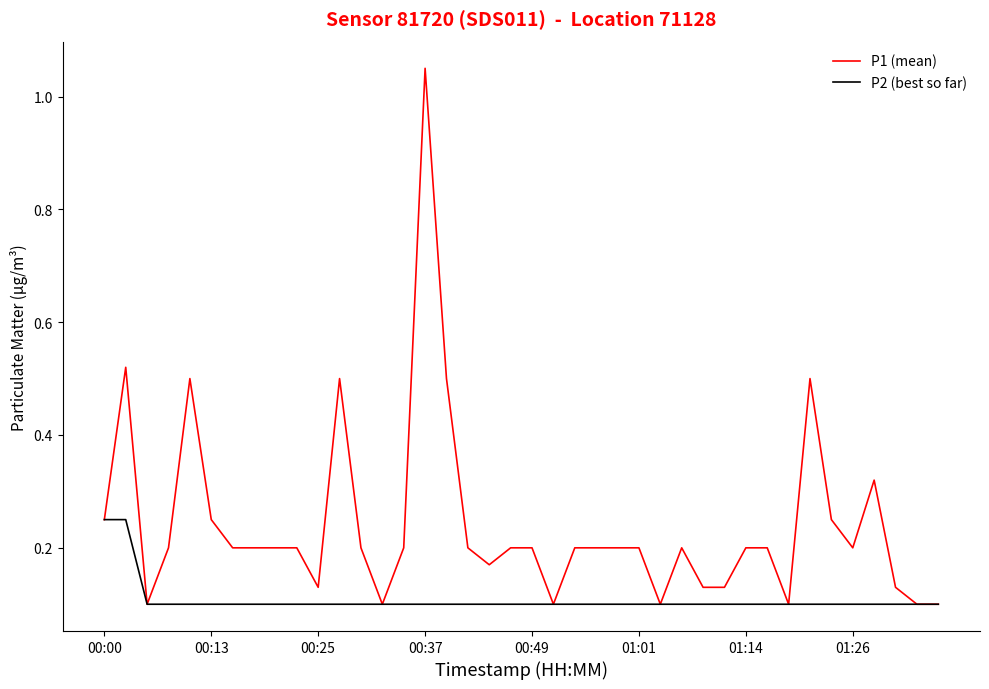

Which series has the largest total across all categories?

P1 (mean)